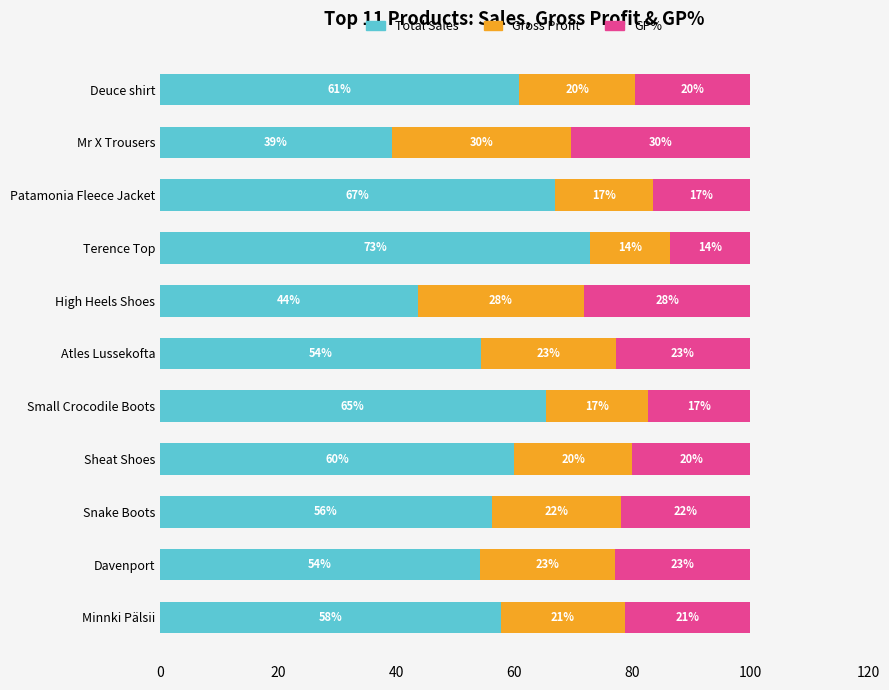

The Total Sales series shows 73.2 at Snake Boots. True or false?

False